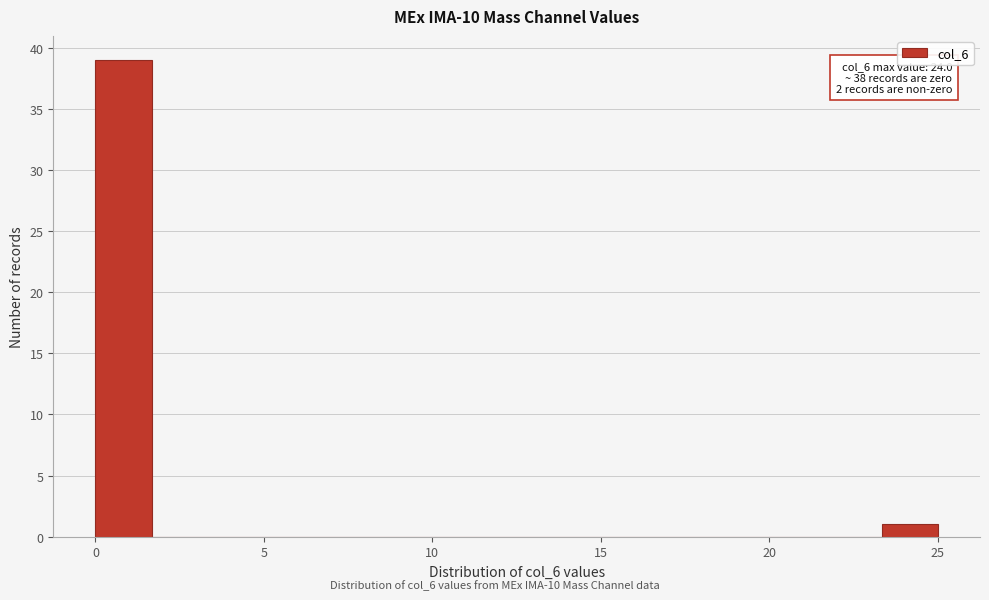

Read against the x-axis, roughly where is the centre of the tallest bar?

1.0